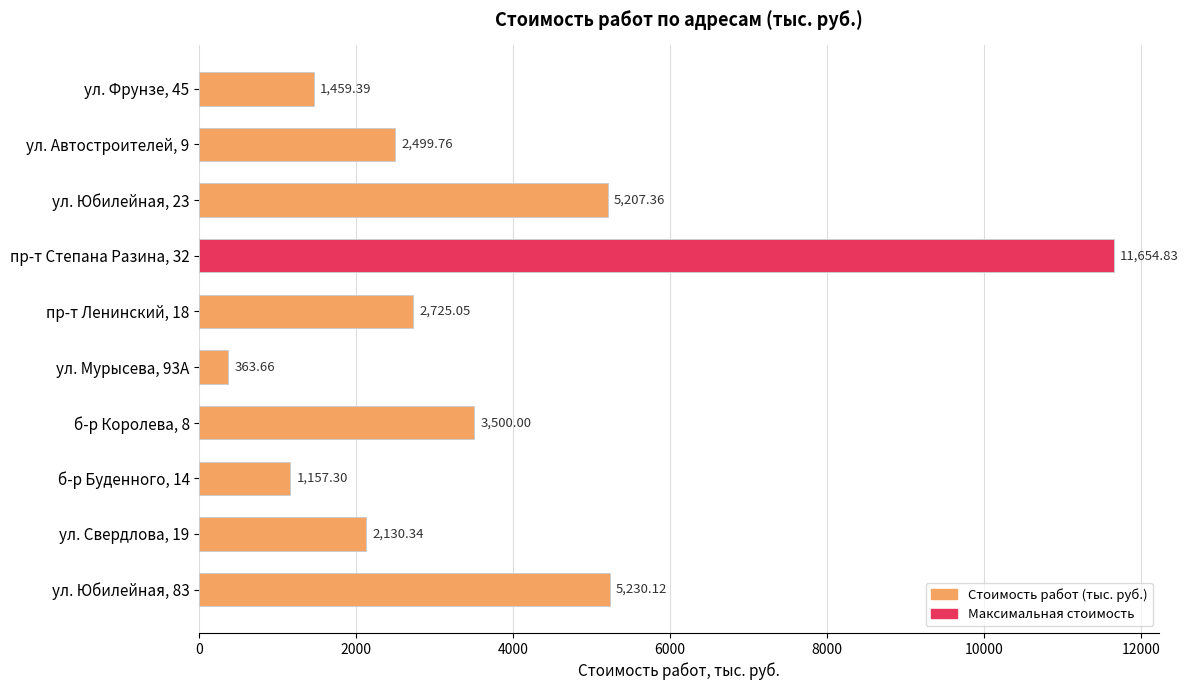

What is the difference between the maximum and minimum values?

11291.2